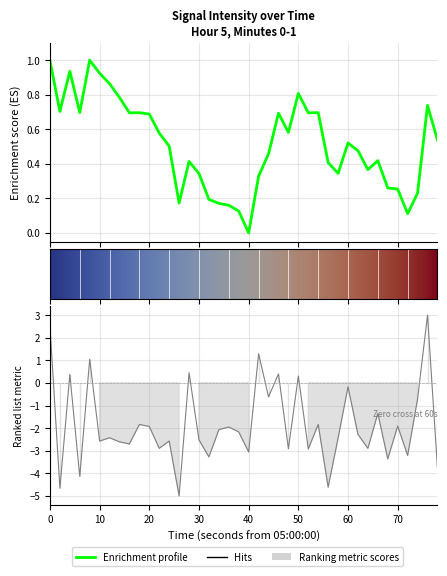

What is the maximum value shown in the chart?

3.0